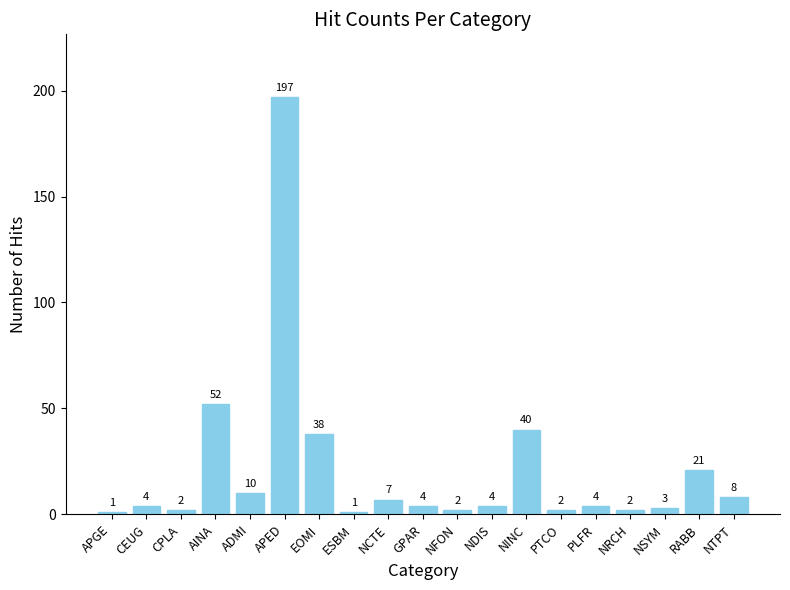

What is the change in value from AINA to PTCO?

-50